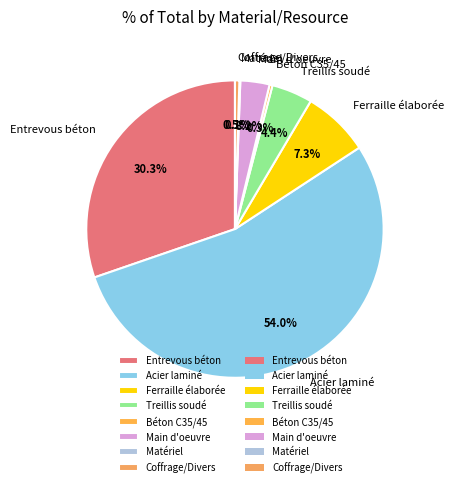

Which slice represents more than half of the pie?

Acier laminé